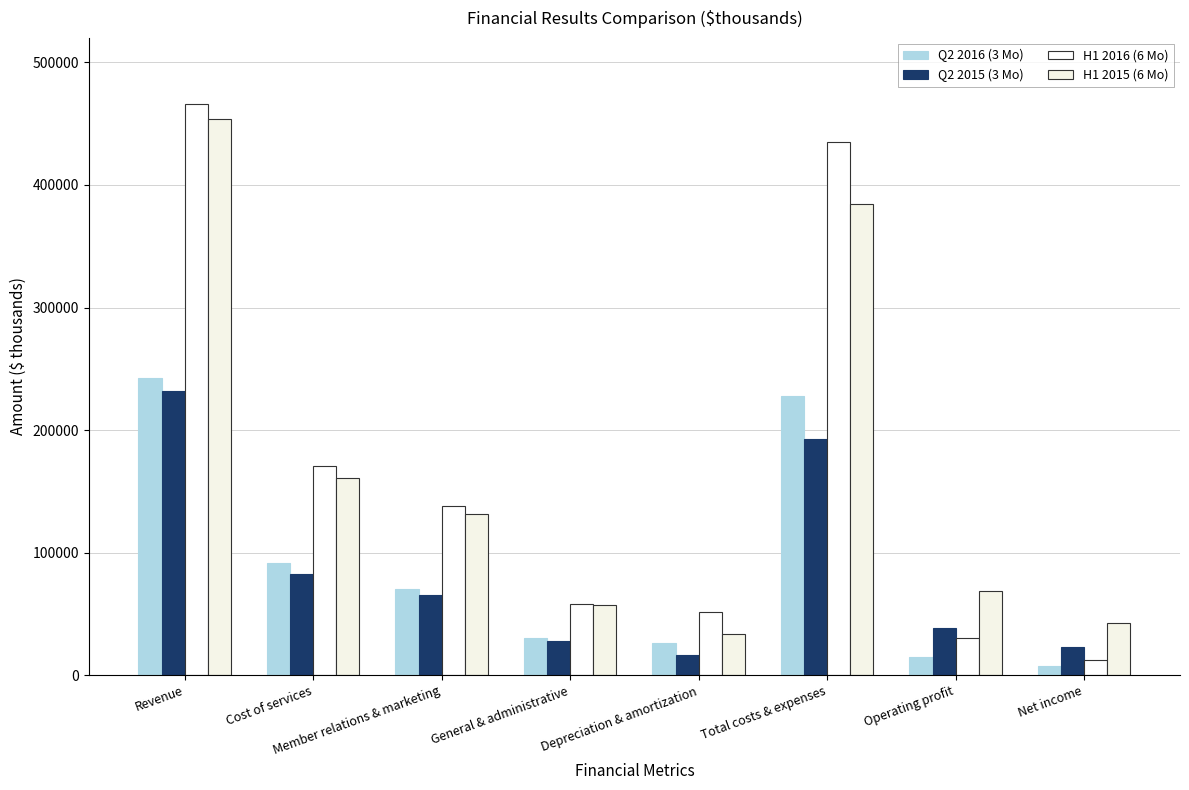

Which series has the widest spread of values?

H1 2016 (6 Mo)